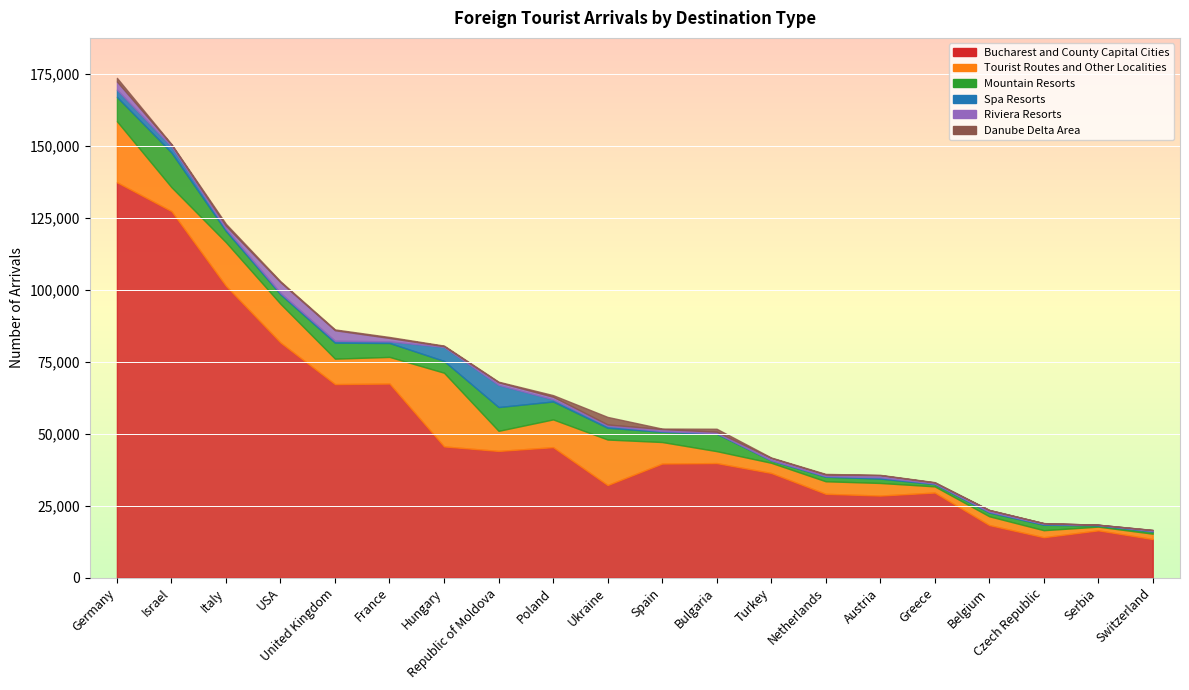

True or false: Mountain Resorts and Bucharest and County Capital Cities intersect in this chart.

False